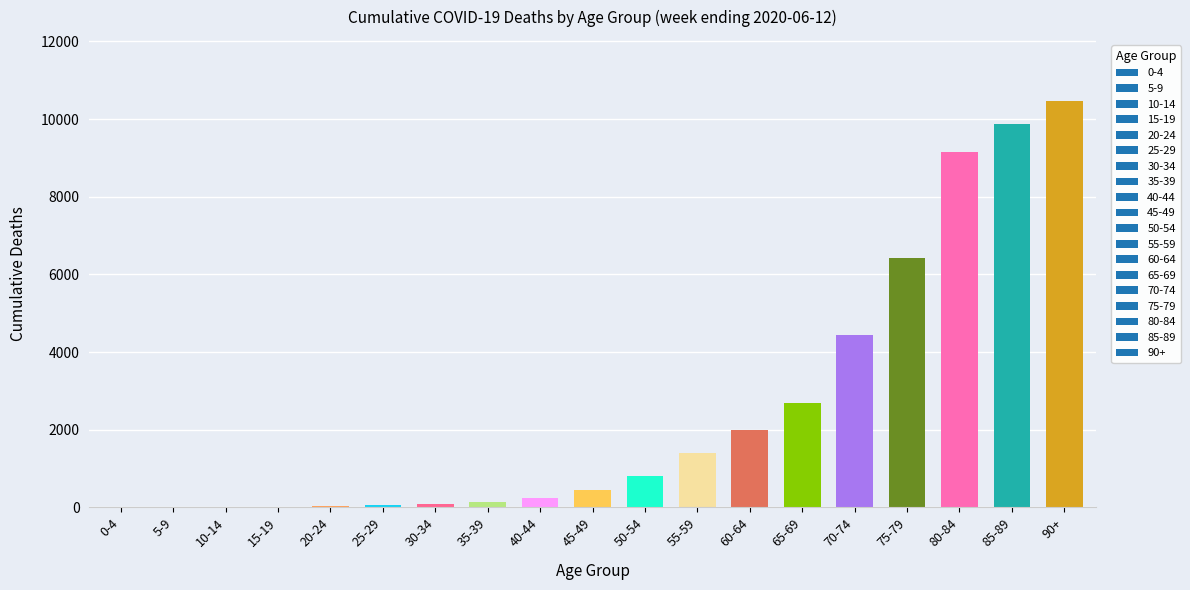

What is the sum of all values?

48218